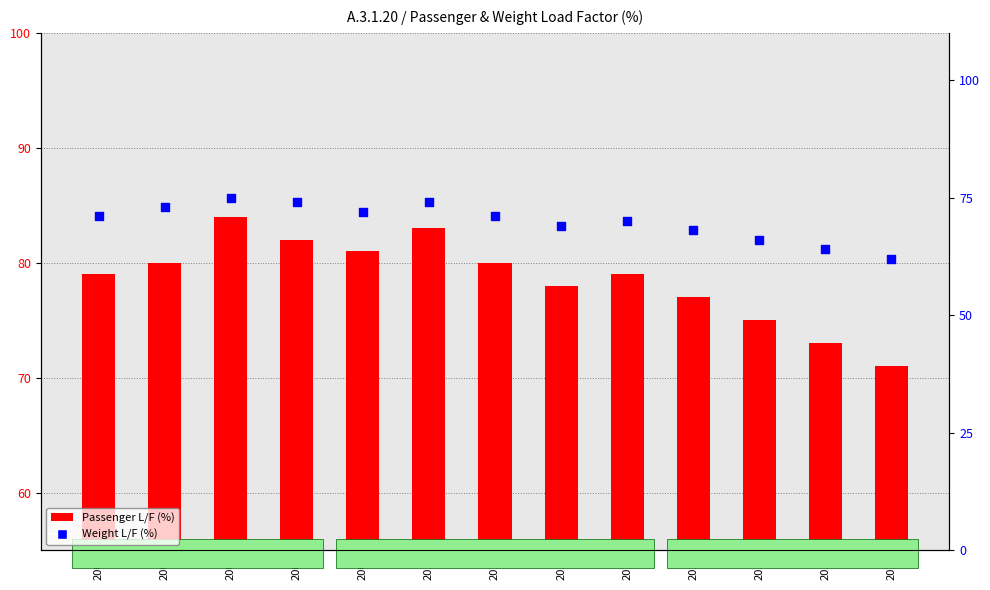

At which category is the sum across all series the highest?

2007